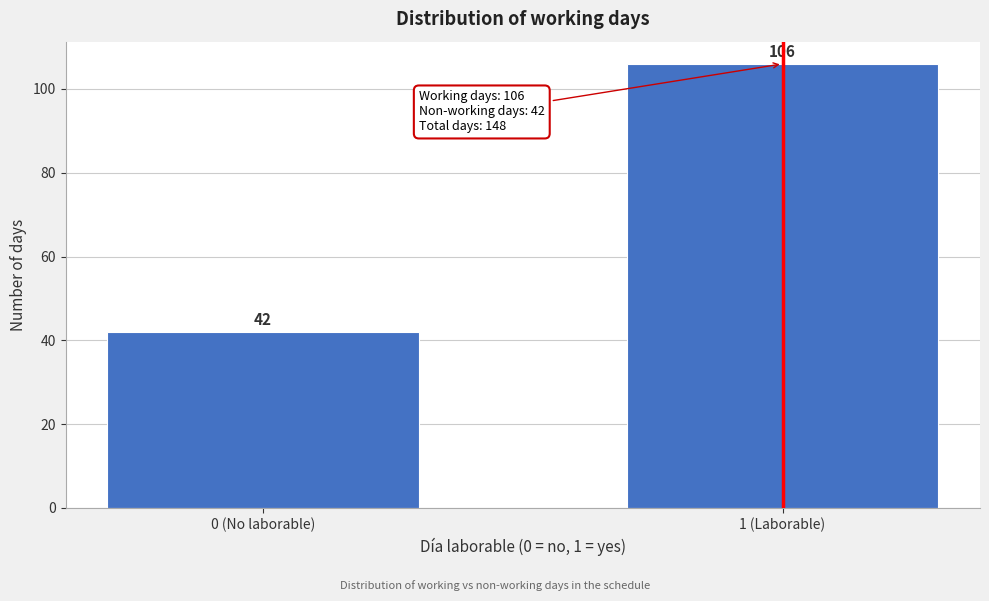

Reading left to right, what are all the values shown in this chart?

0 (No laborable)=42	1 (Laborable)=106